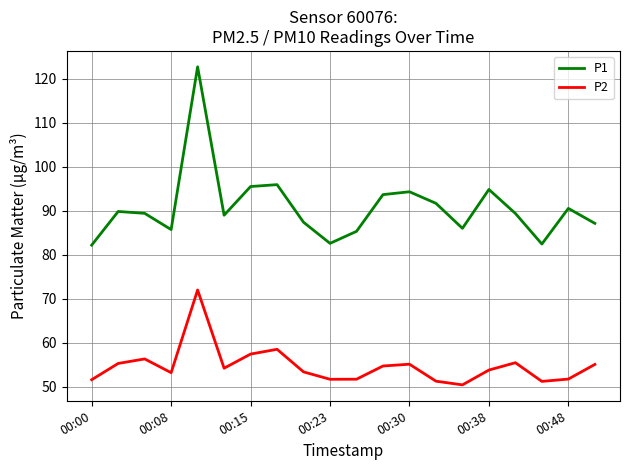

True or false: P2 and P1 cross at least once.

False